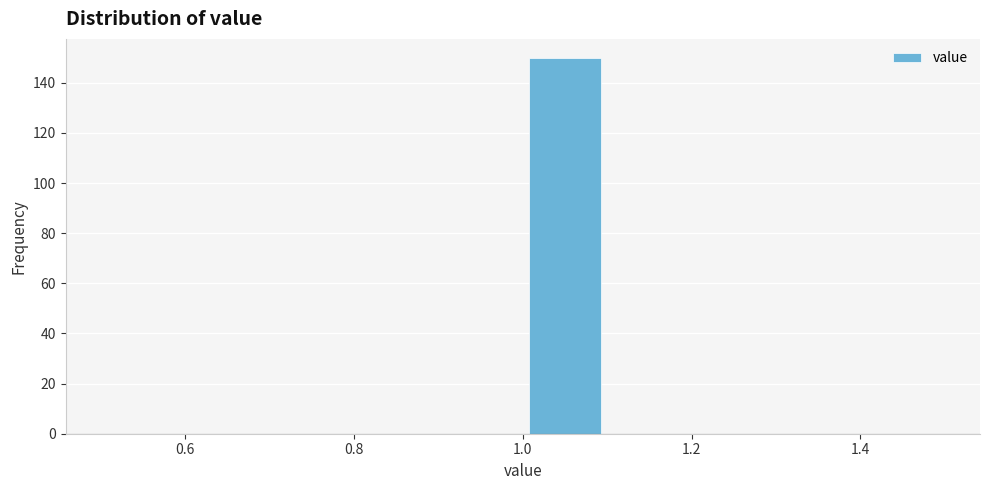

Reading left to right, transcribe this chart: for each bar, give the range it covers on the x-axis and its height. The values are not printed on the chart, so give them approximately, as read against the axis.

0.5 to 0.6: 0
0.6 to 0.7: 0
0.7 to 0.8: 0
0.8 to 0.9: 0
0.9 to 1.0: 0
1.0 to 1.1: 150
1.1 to 1.2: 0
1.2 to 1.3: 0
1.3 to 1.4: 0
1.4 to 1.5: 0